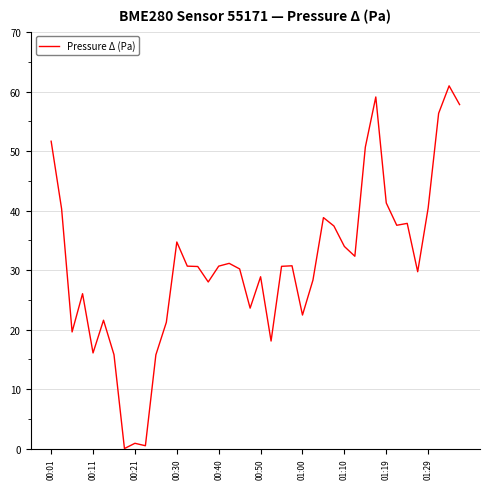

What is the difference between the maximum and minimum values?

61.0